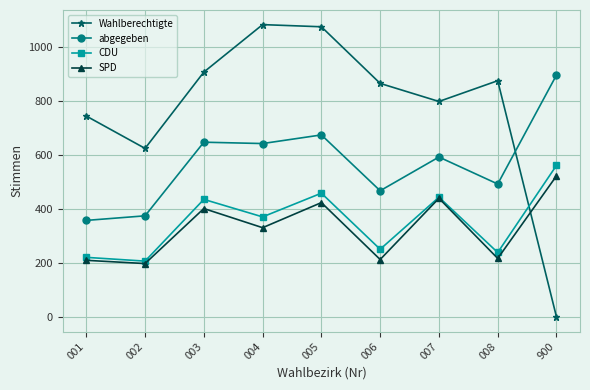

How many lines are shown in the chart?

4